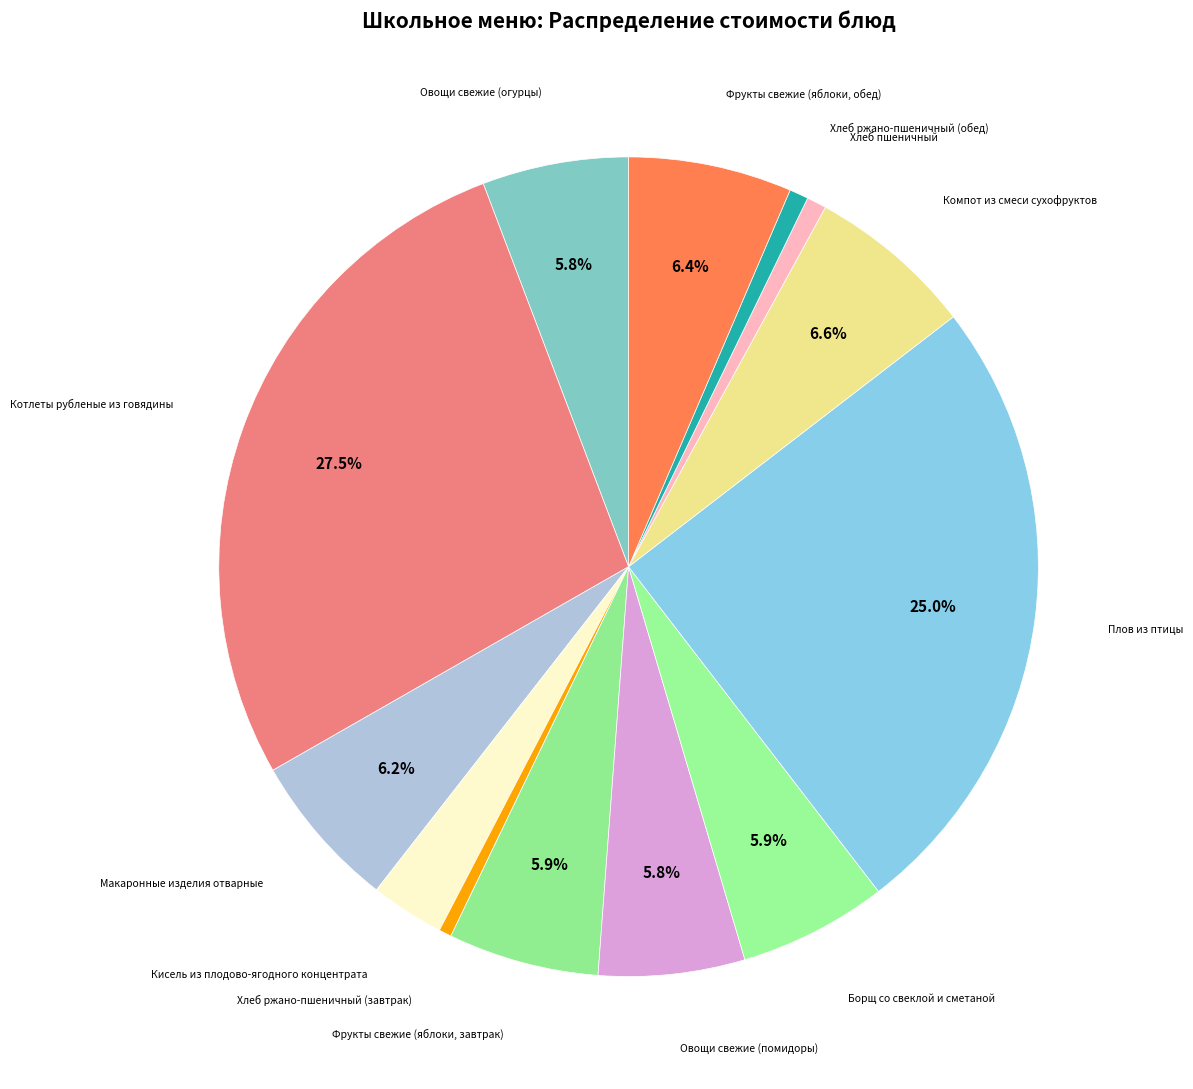

Count the number of slices in the pie.

13